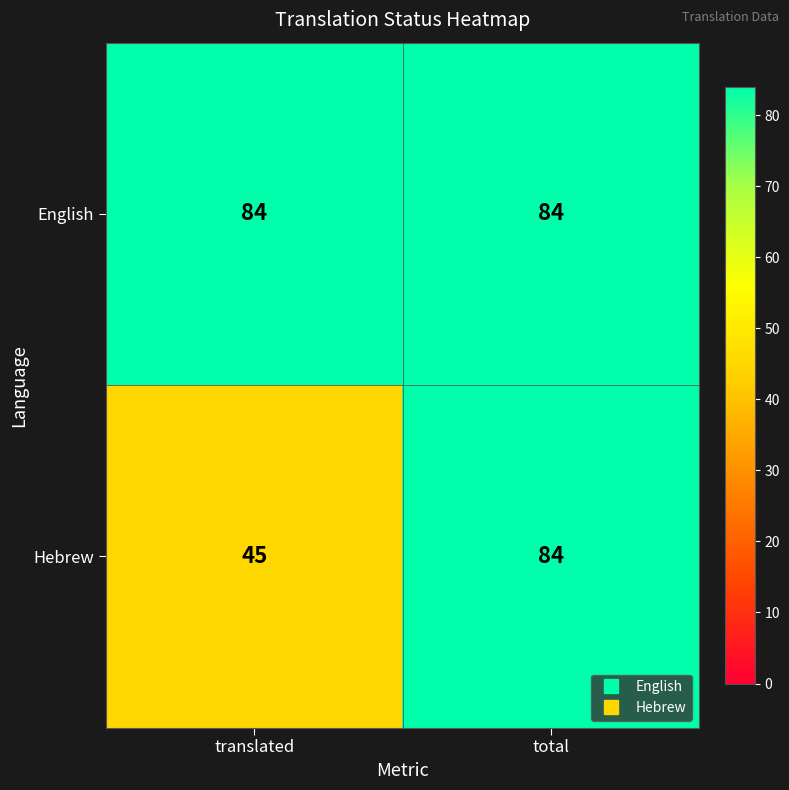

Which series has the largest total across all categories?

English